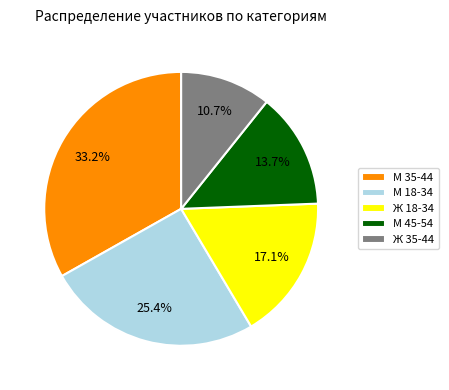

To the nearest percent, what percentage of the pie is Ж 35-44?

11%